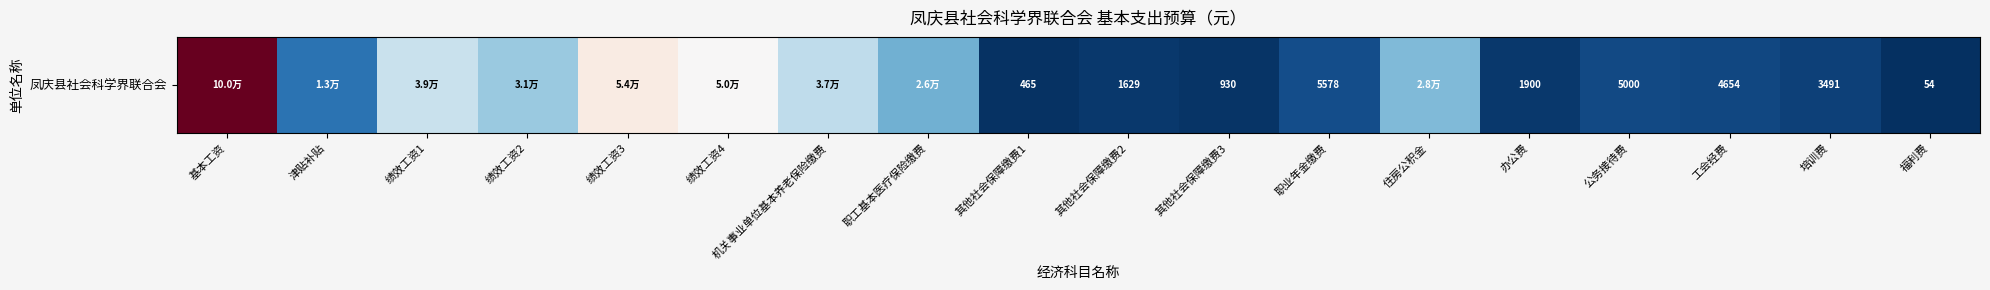

The chart shows a value of 38820.0 at 绩效工资1. True or false?

True